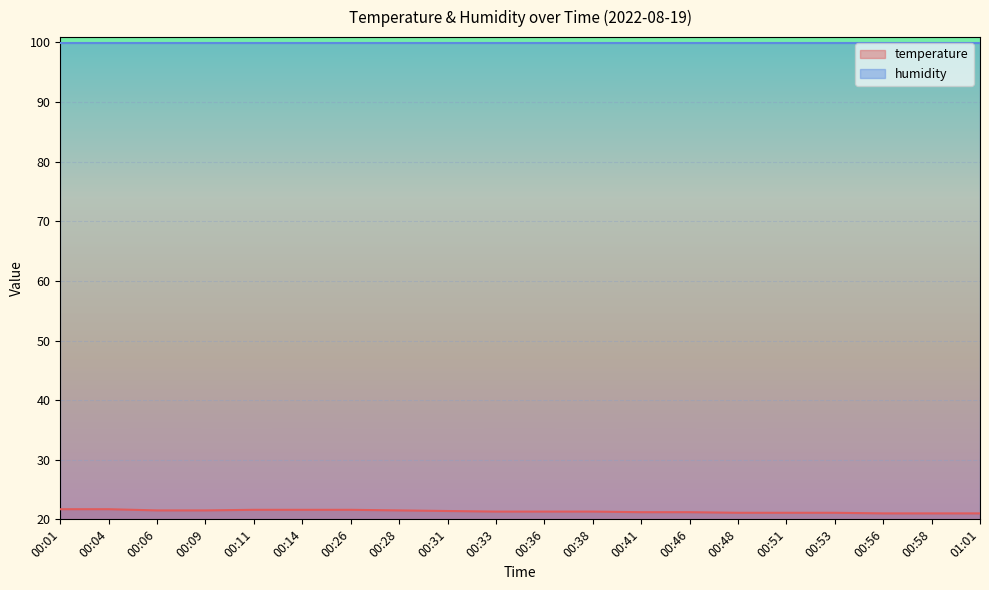

The value at 00:26 is 21.6. True or false?

True